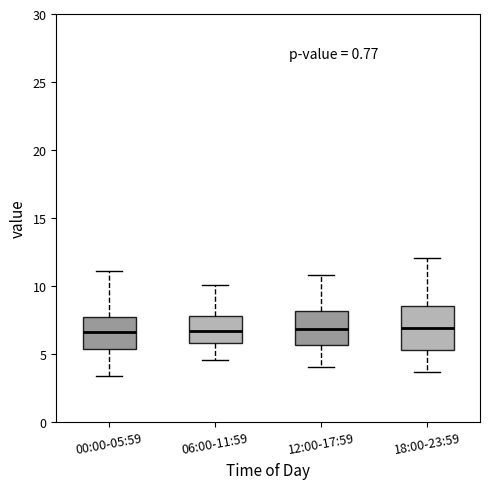

Where is the upper edge of the box for 00:00-05:59 on the y-axis? The values are not printed on the chart, so give them approximately, as read against the axis.

7.5